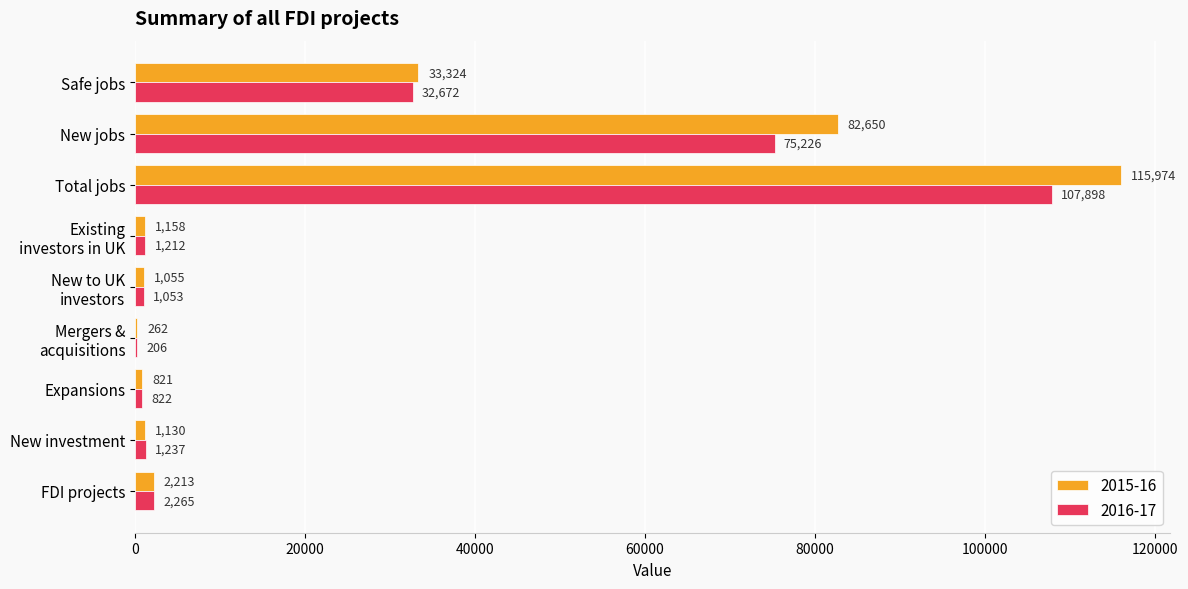

Which series changed the most between New investment and New jobs?

2015-16